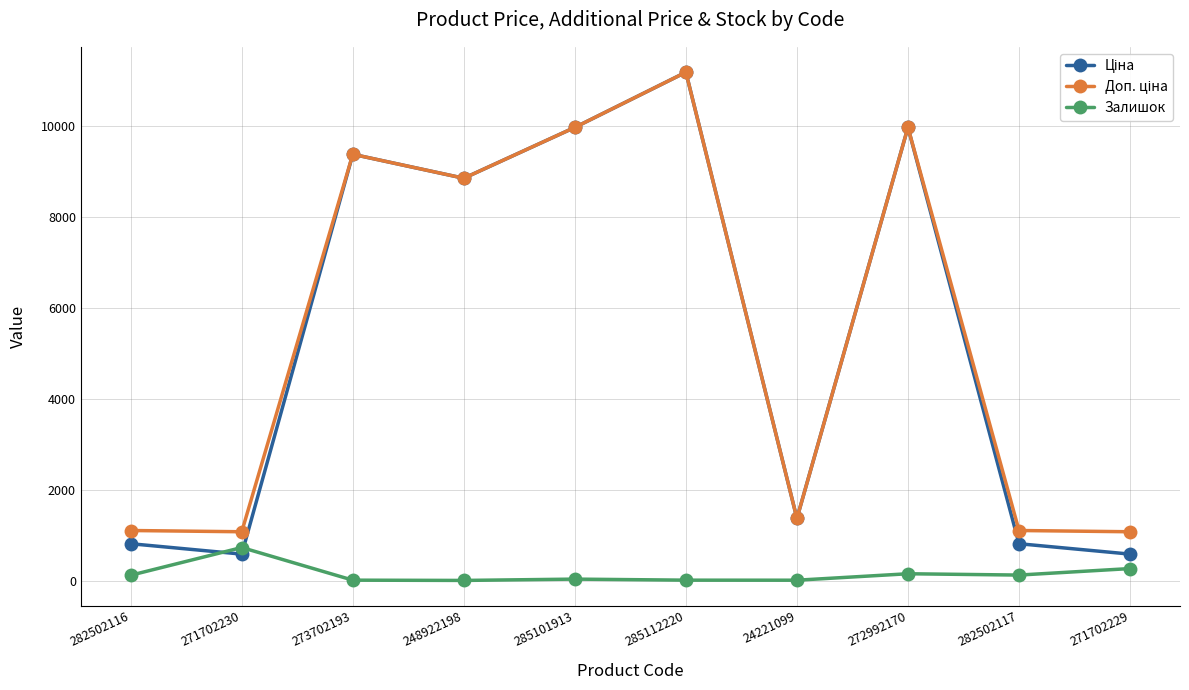

The Залишок series shows 125.0 at 282502116. True or false?

True